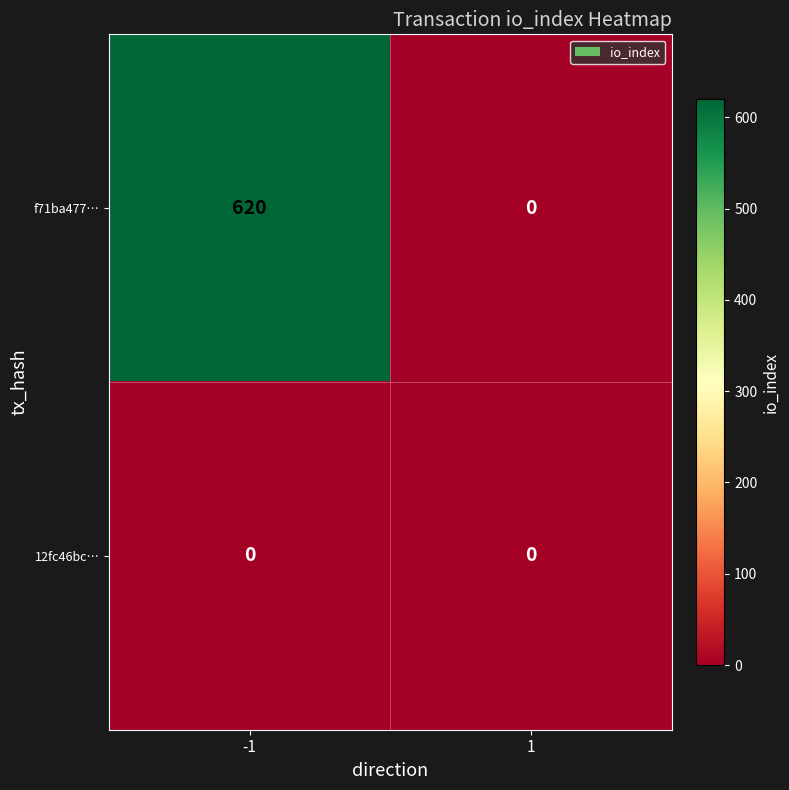

Is it true that f71ba477… equals 0 at 1?

True